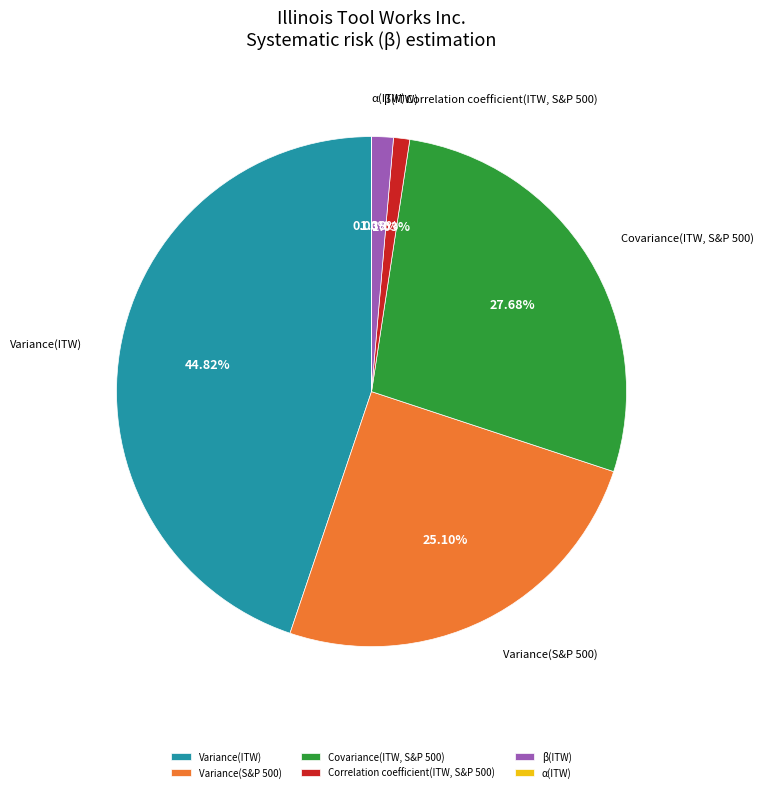

Which slice is the largest?

Variance(ITW)